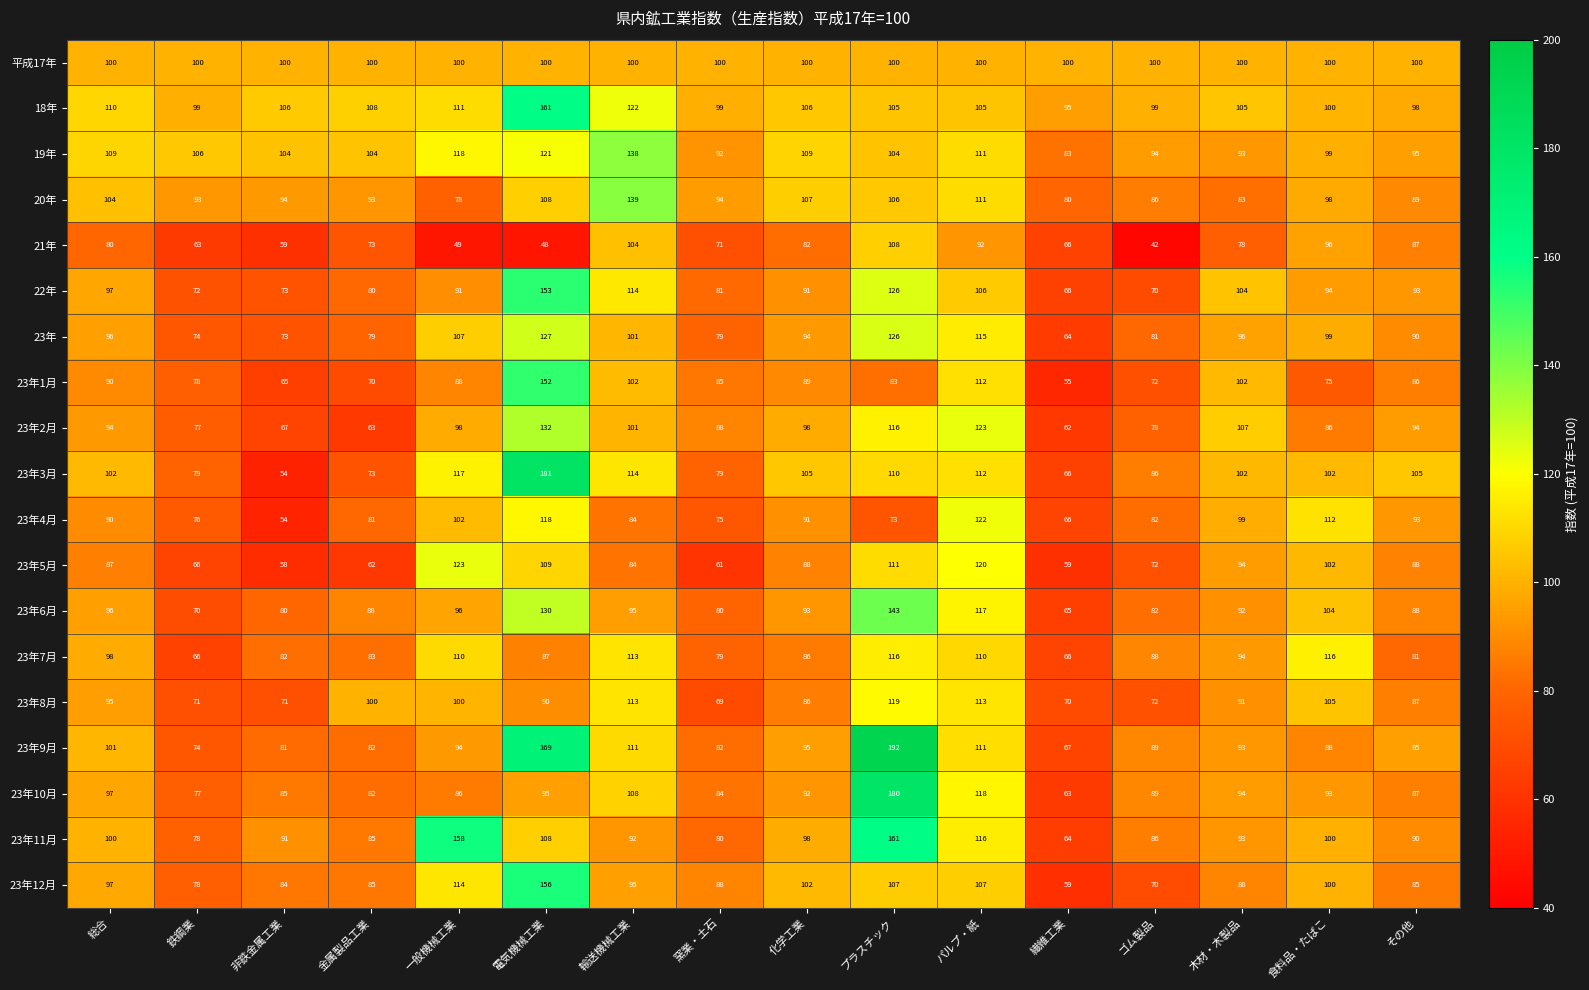

What is the sum of the 23年7月 values at 木材・木製品 and プラスチック?

210